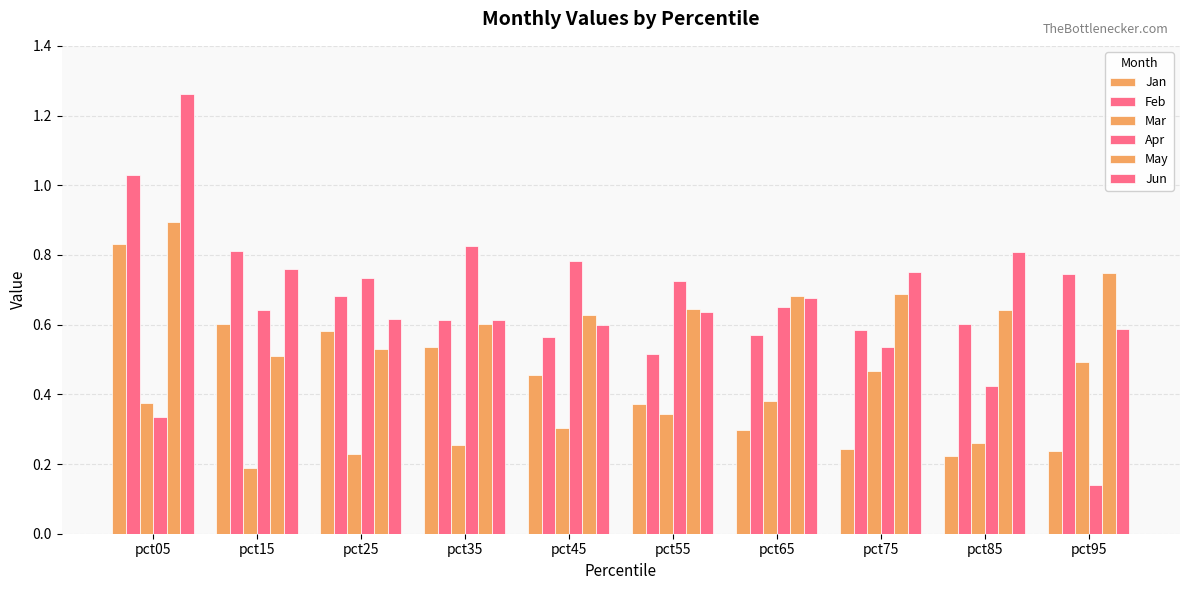

Reading right to left, extract all data points from this chart.

Jan: 0.2	0.2	0.2	0.3	0.4	0.5	0.5	0.6	0.6	0.8
Feb: 0.7	0.6	0.6	0.6	0.5	0.6	0.6	0.7	0.8	1.0
Mar: 0.5	0.3	0.5	0.4	0.3	0.3	0.3	0.2	0.2	0.4
Apr: 0.1	0.4	0.5	0.7	0.7	0.8	0.8	0.7	0.6	0.3
May: 0.7	0.6	0.7	0.7	0.6	0.6	0.6	0.5	0.5	0.9
Jun: 0.6	0.8	0.8	0.7	0.6	0.6	0.6	0.6	0.8	1.3